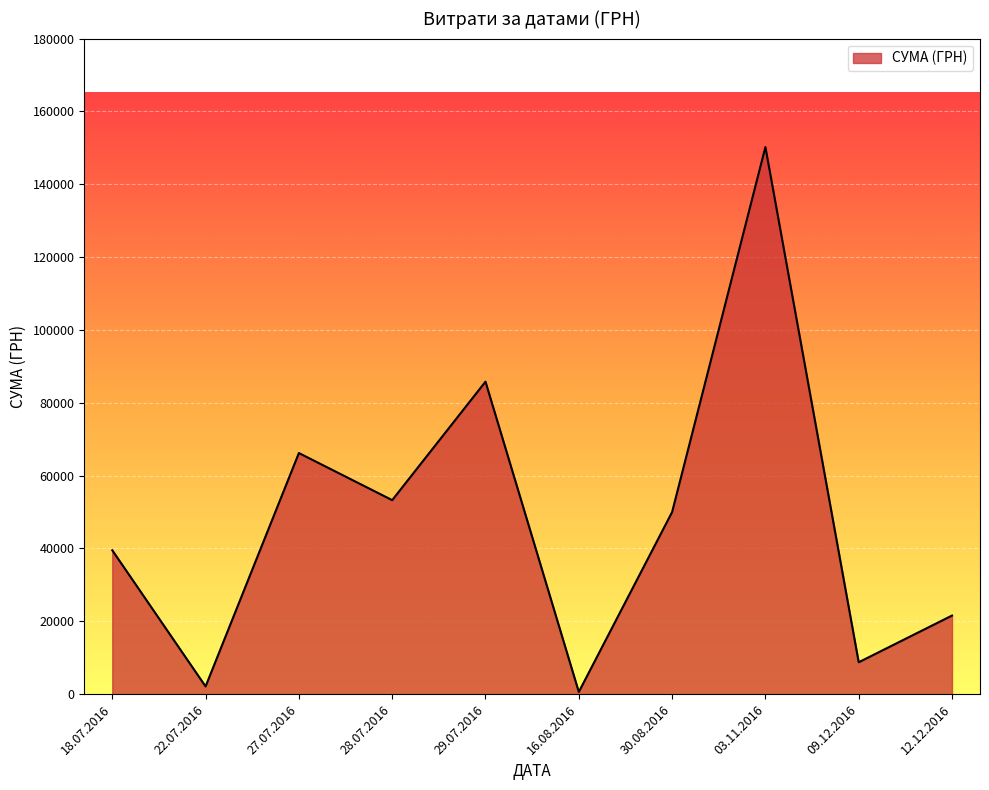

Does the chart display data point markers on the line(s)?

No